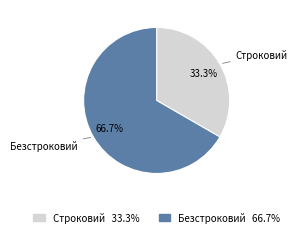

Is there any slice that represents more than half of the pie?

Yes